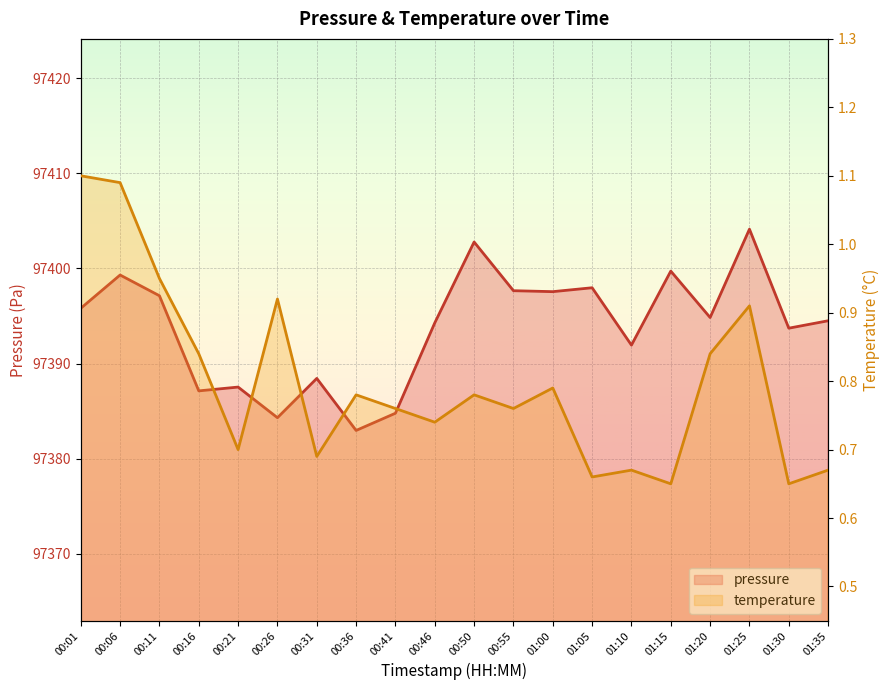

Where is temperature nearest to the value 0?

01:15